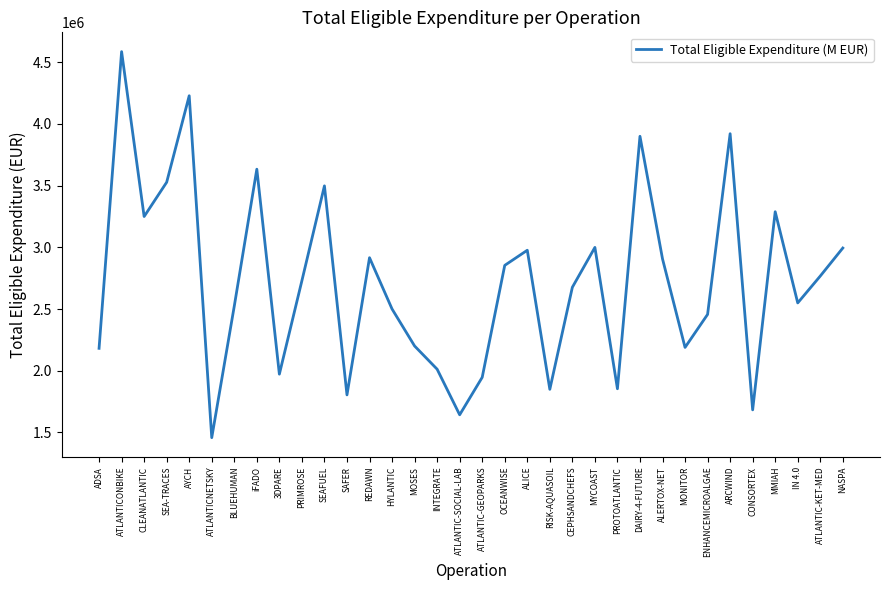

What is the maximum value shown in the chart?

4585000